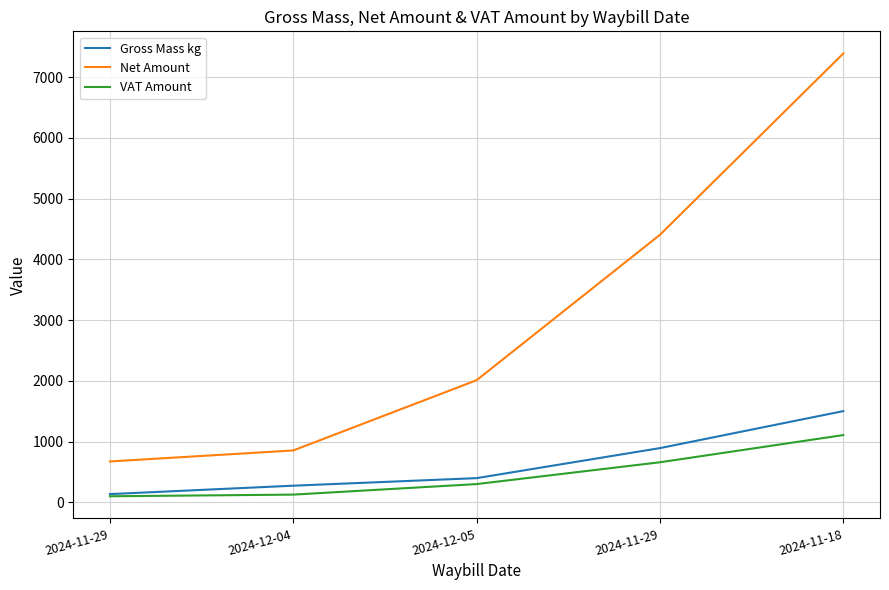

Does the chart display data point markers on the line(s)?

No